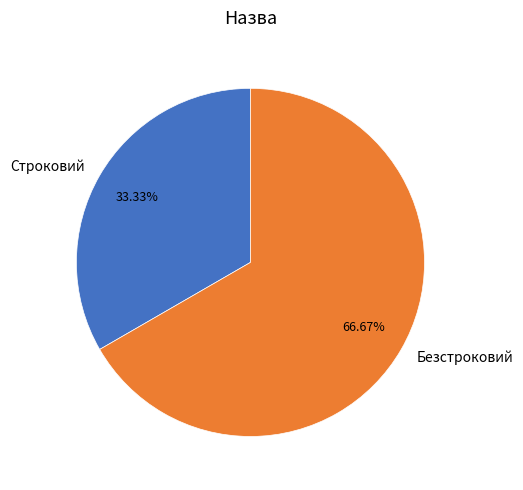

Combined, do Безстроковий and Строковий account for over 50%?

Yes